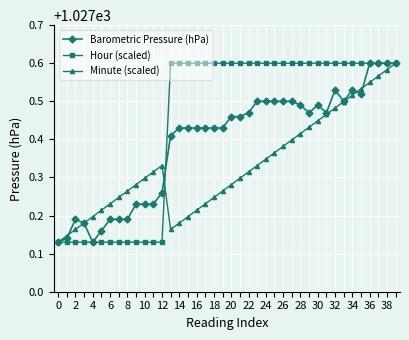

At how many categories does at least one series exceed 1027?

40